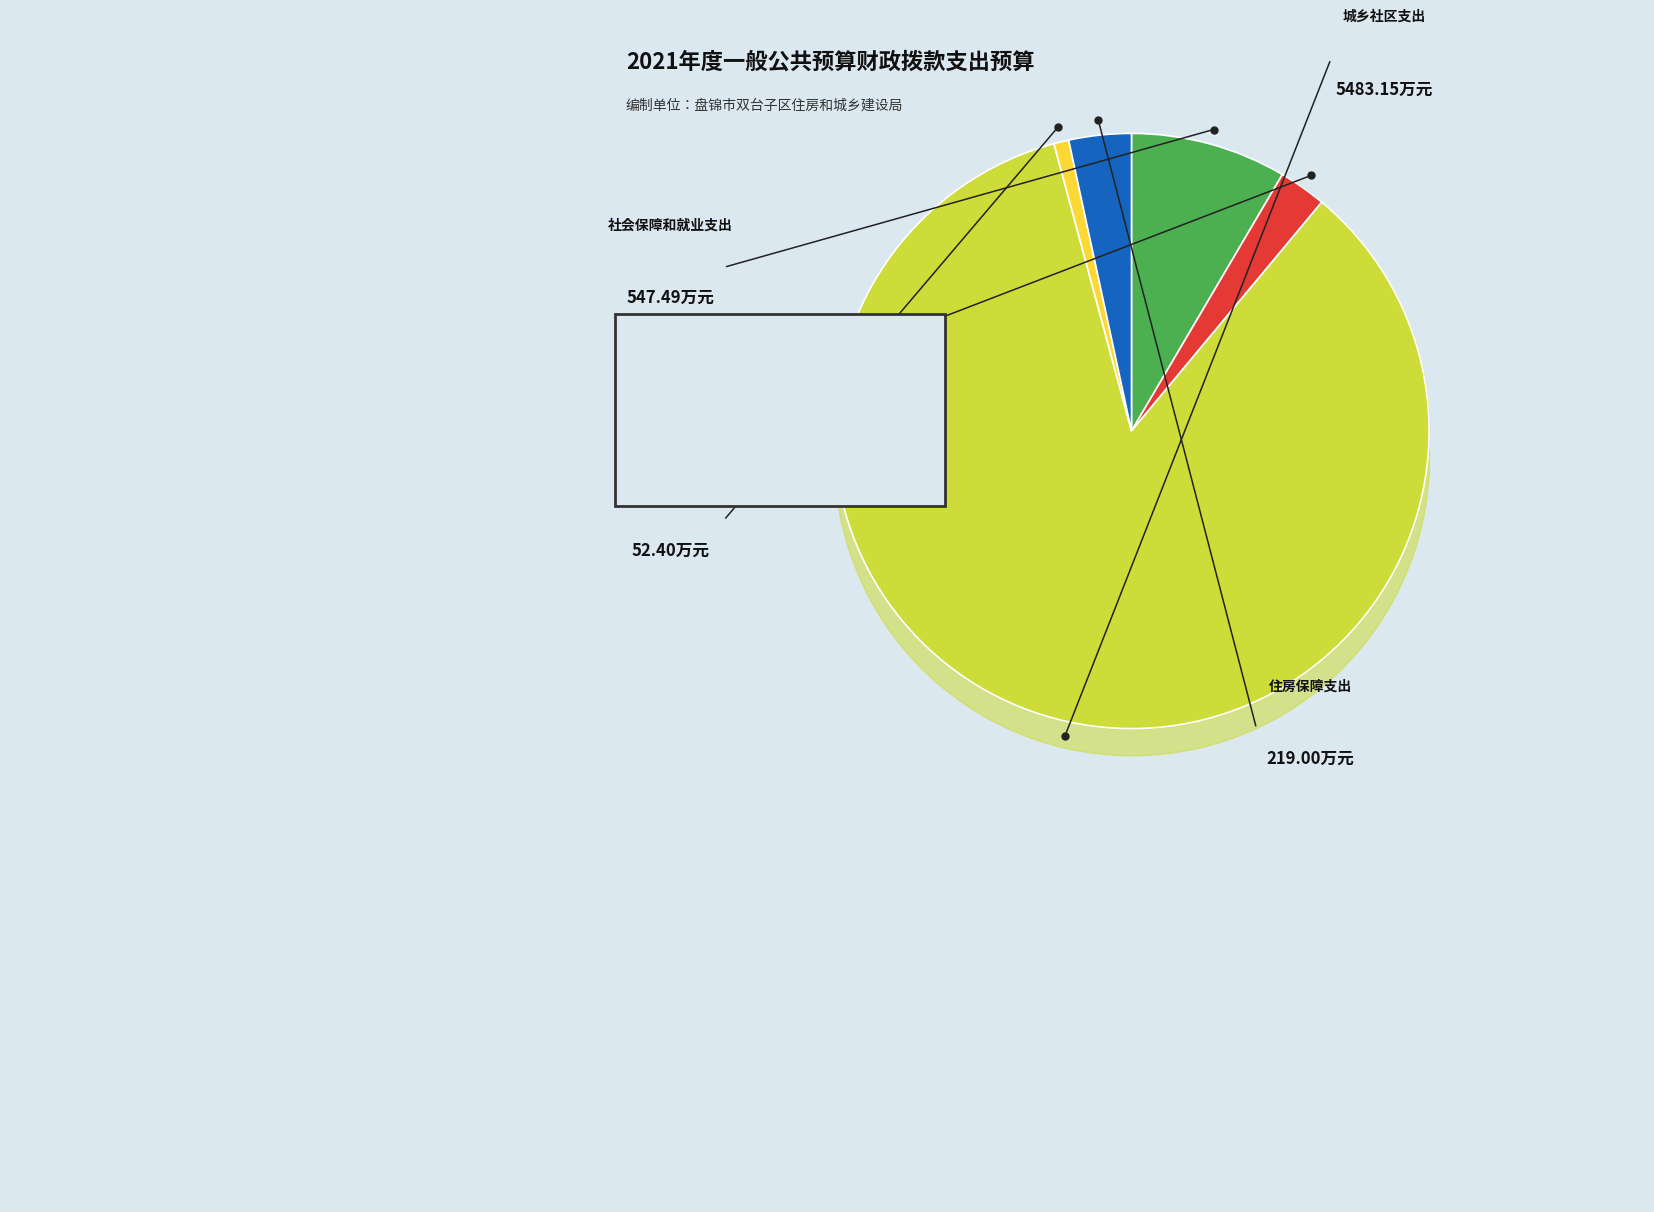

Is there a majority slice in this chart?

Yes